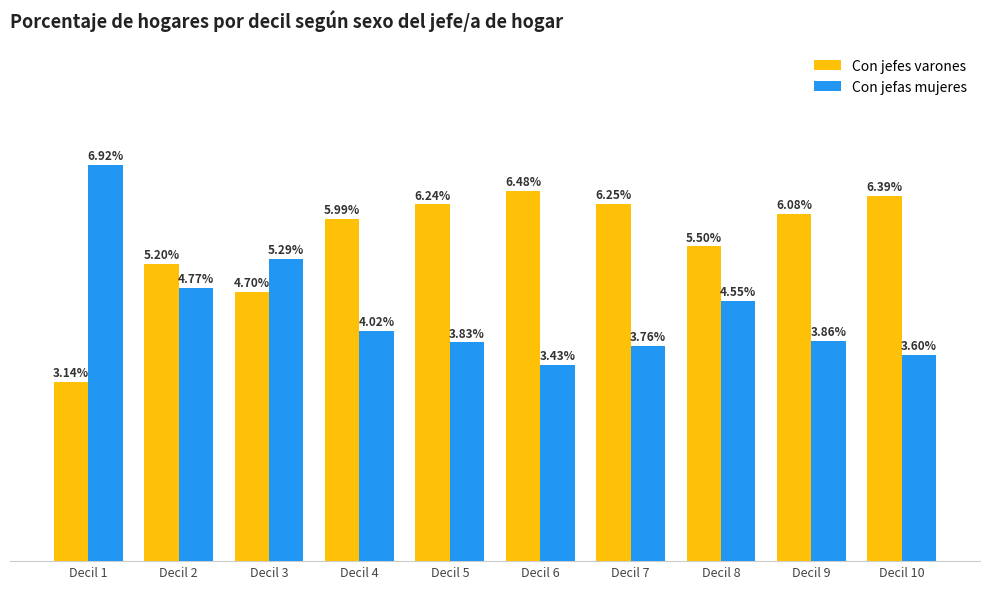

Rank the series by their maximum value, from lowest to highest.

Con jefes varones, Con jefas mujeres